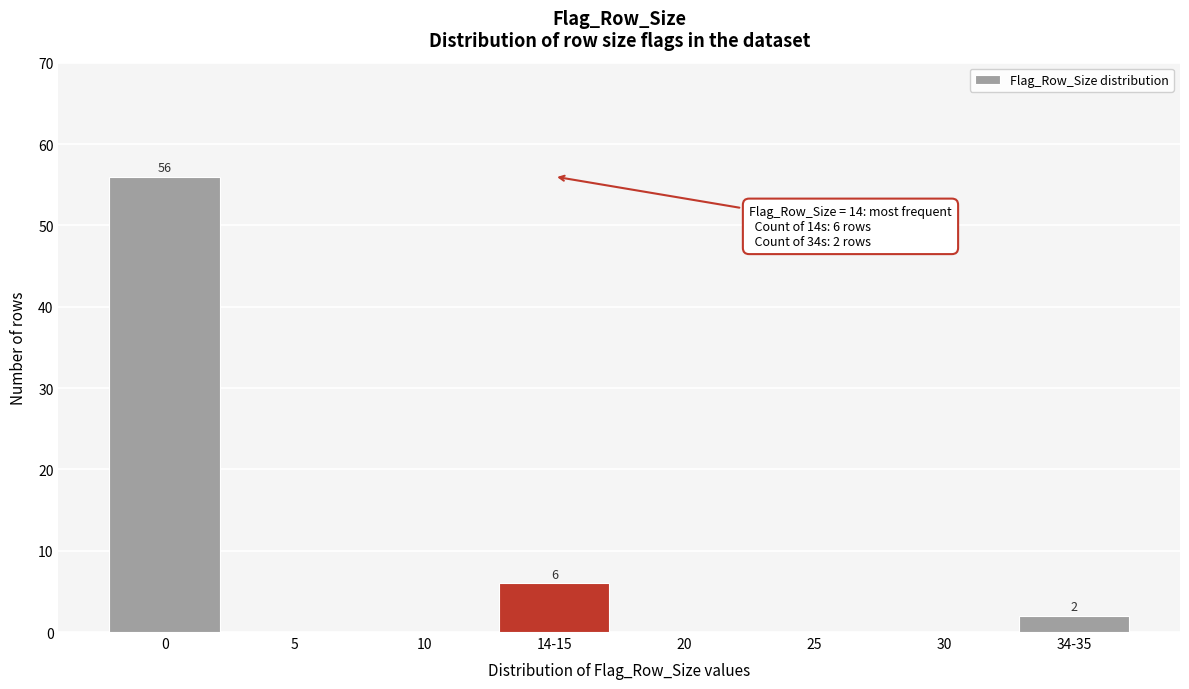

Reading left to right, list all the values displayed in this chart.

0=56	5=0	10=0	14-15=6	20=0	25=0	30=0	34-35=2